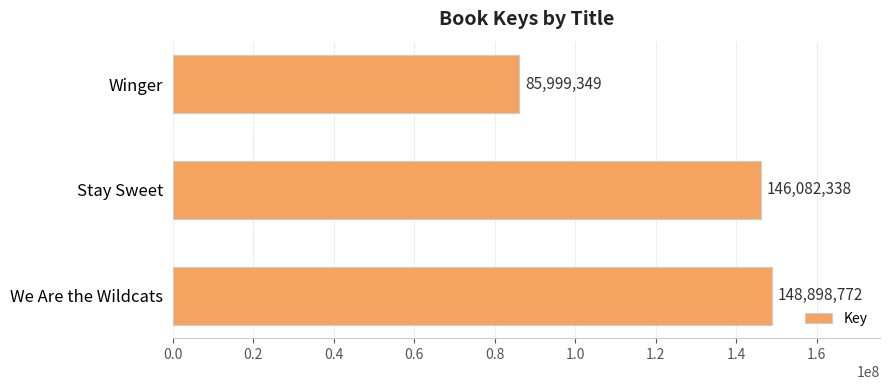

What is the difference between the values at We Are the Wildcats and Winger?

62899423